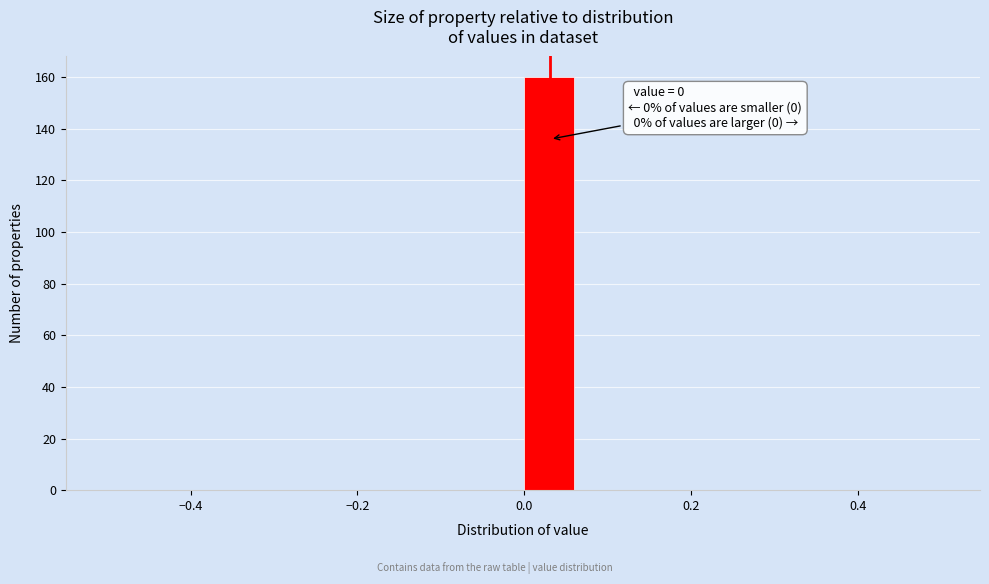

Around what value on the x-axis is the tallest bar? Give the approximate position of its centre, as read against the axis.

0.02